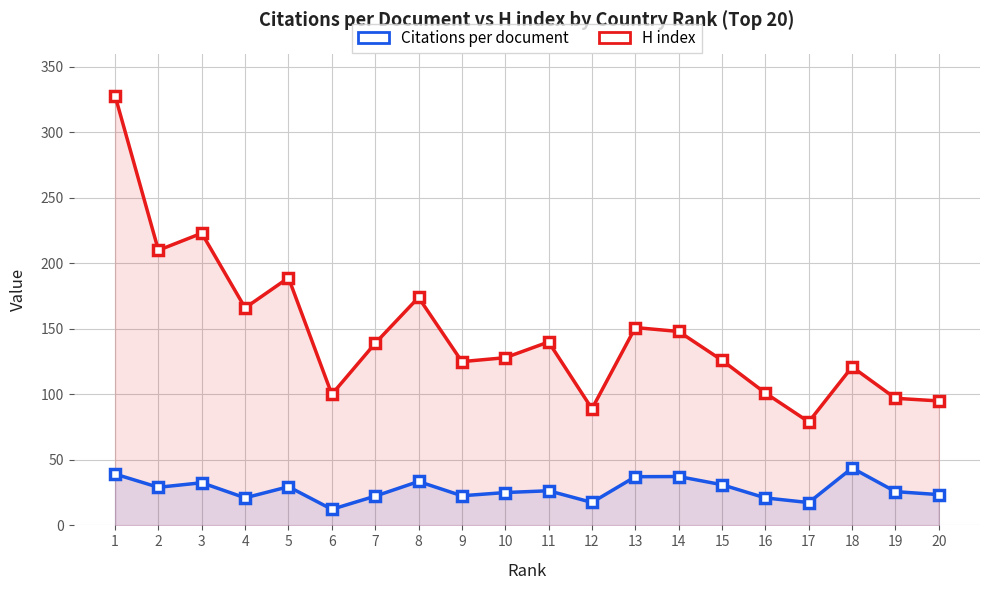

Rank the series by their maximum value, from highest to lowest.

H index, Citations per document